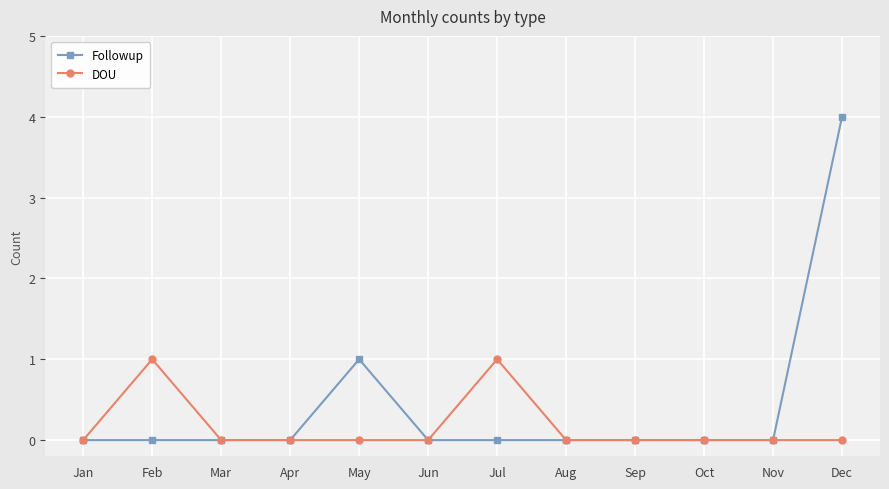

Which series has the largest range (max minus min)?

Followup